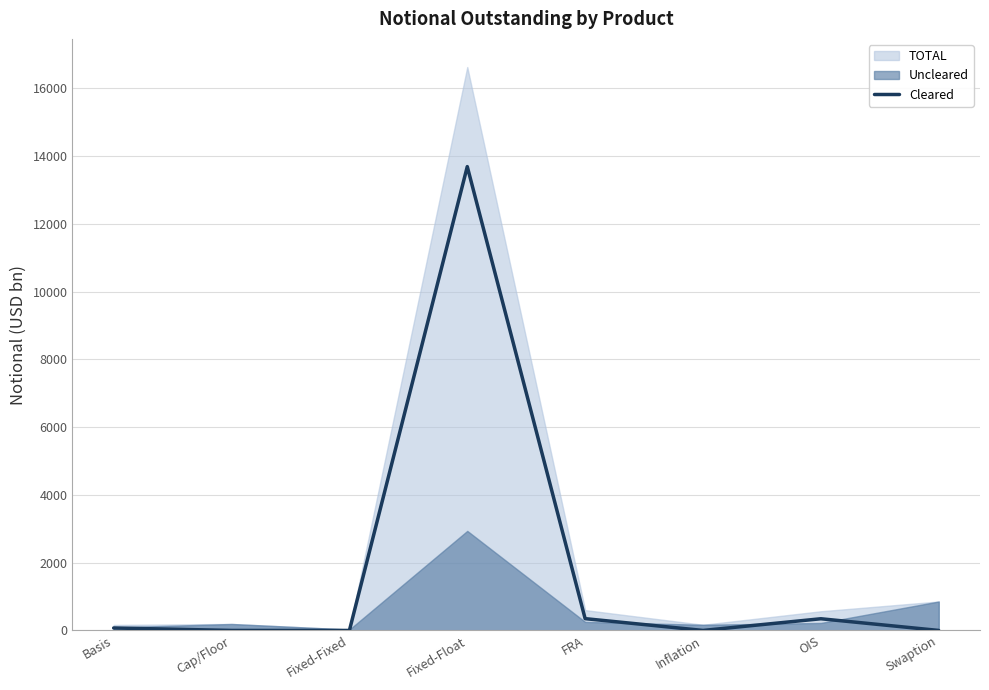

What is the change in value from Basis to Swaption?

-73